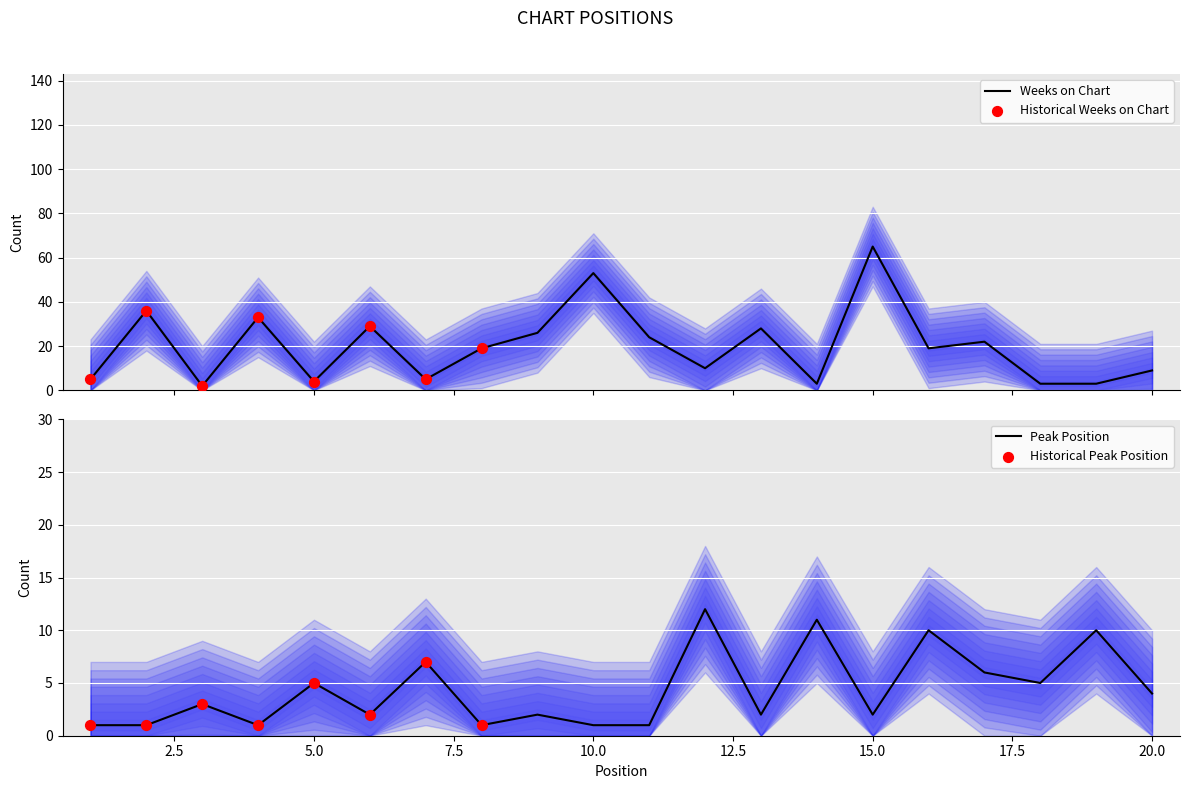

Which series has the largest total across all categories?

Weeks on Chart